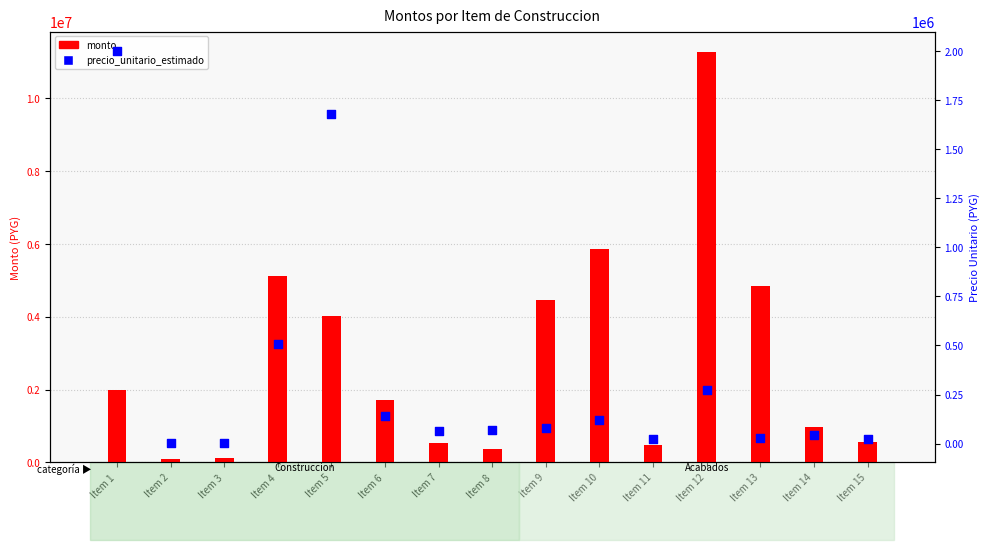

Which series has the largest total across all categories?

monto